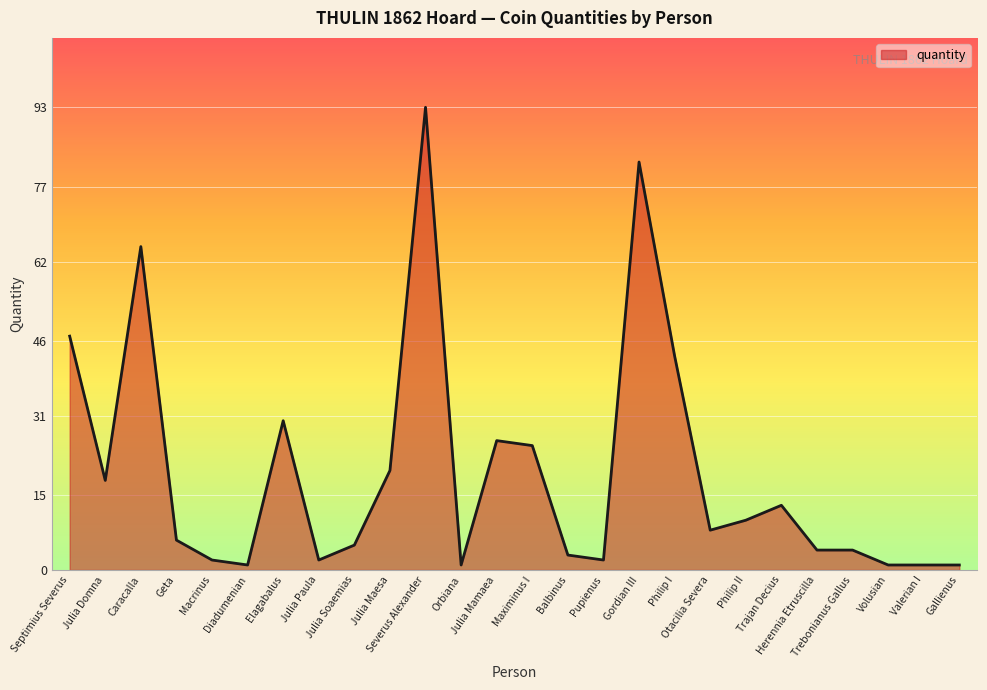

What is the maximum value shown in the chart?

93